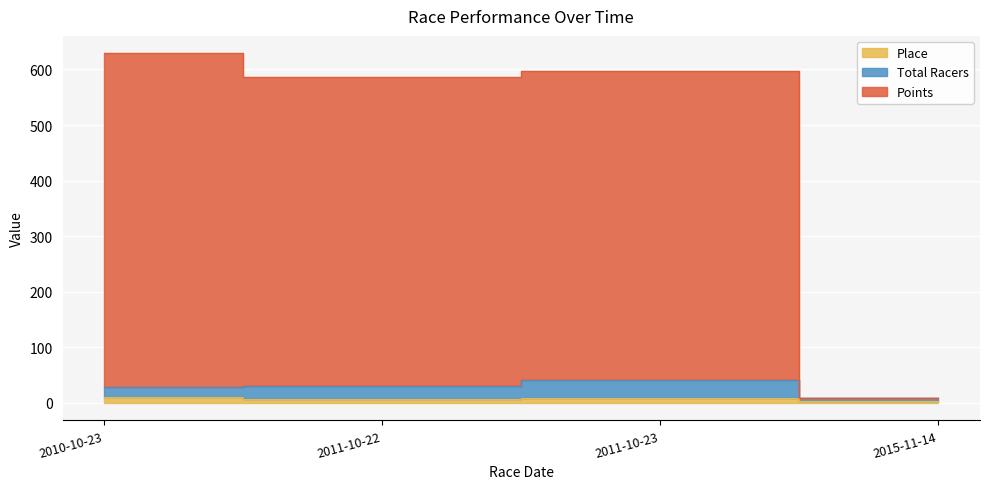

Reading right to left, transcribe all the data shown in this chart.

Place: 4	9	7	10
Total Racers: 8	42	31	29
Points: 8	597	586	629